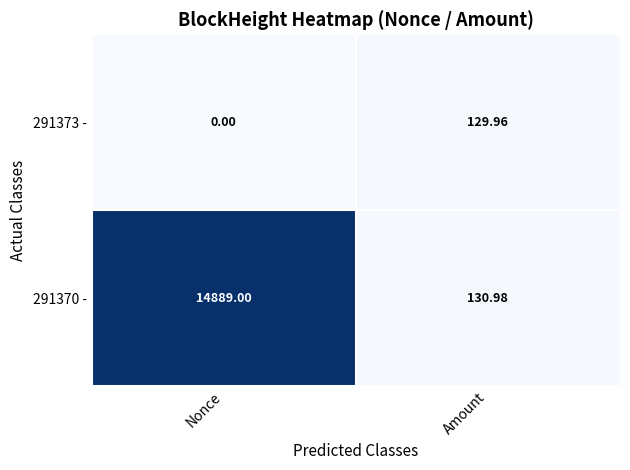

At which category is the sum across all series the highest?

Nonce